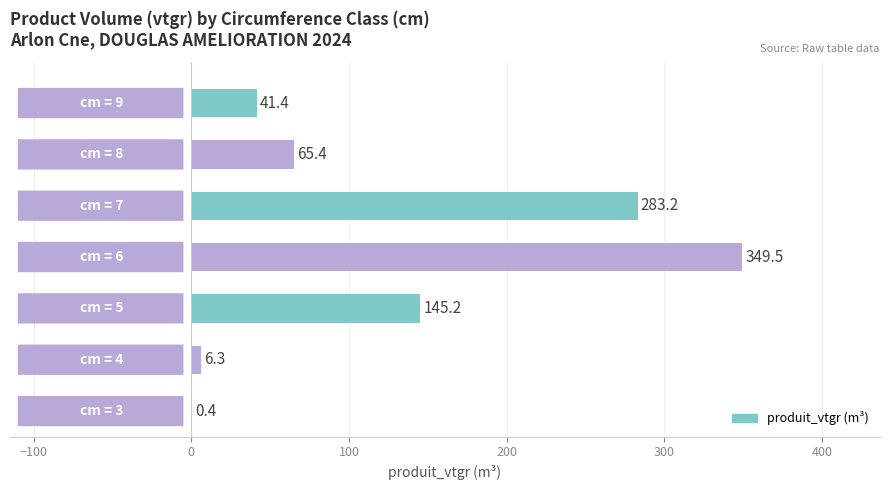

What is the average value?

127.3